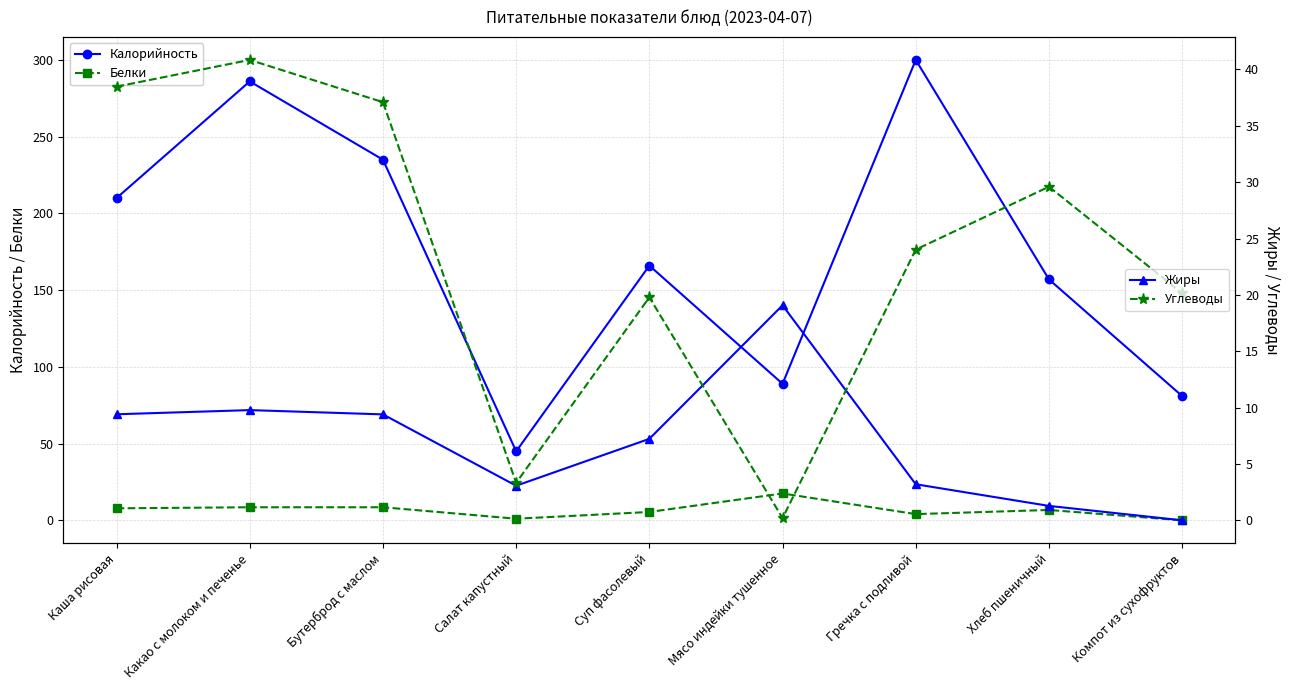

What is the difference between the second highest and minimum values in the Калорийность series?

241.0